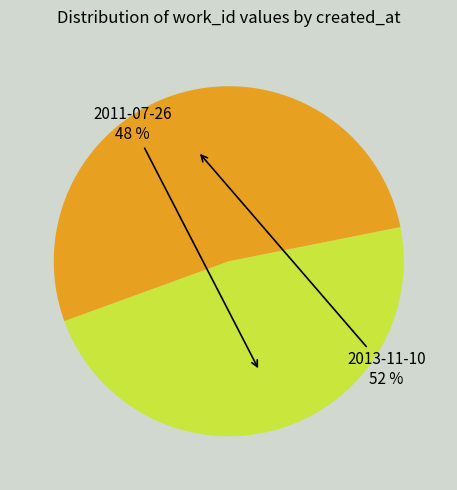

To the nearest percent, what is the average slice percentage?

50%